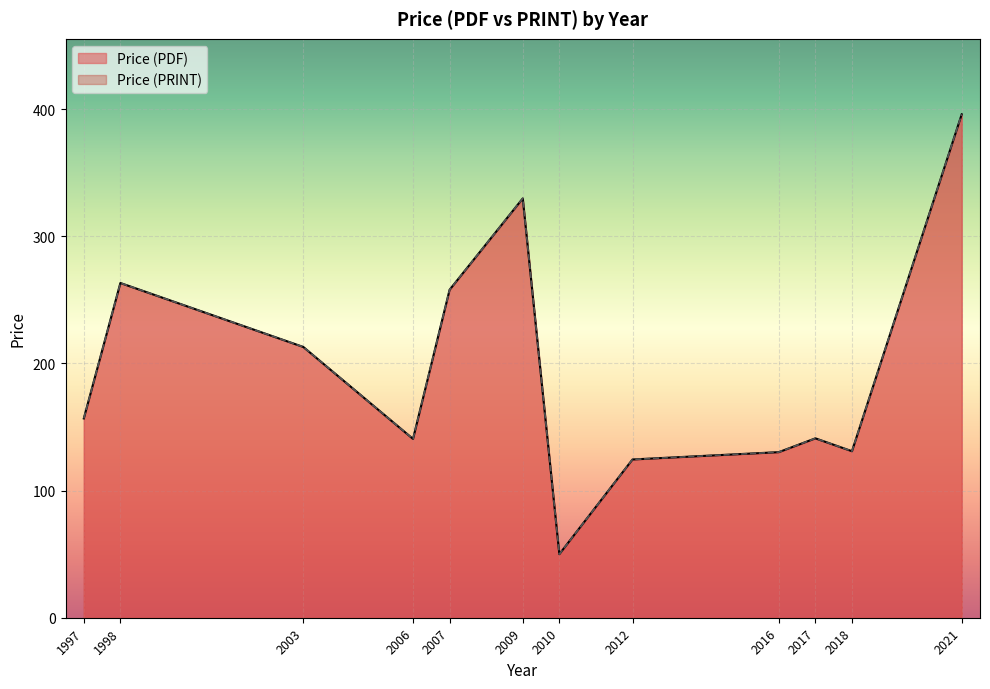

The Price (PDF) series shows 329.8 at 2009. True or false?

True